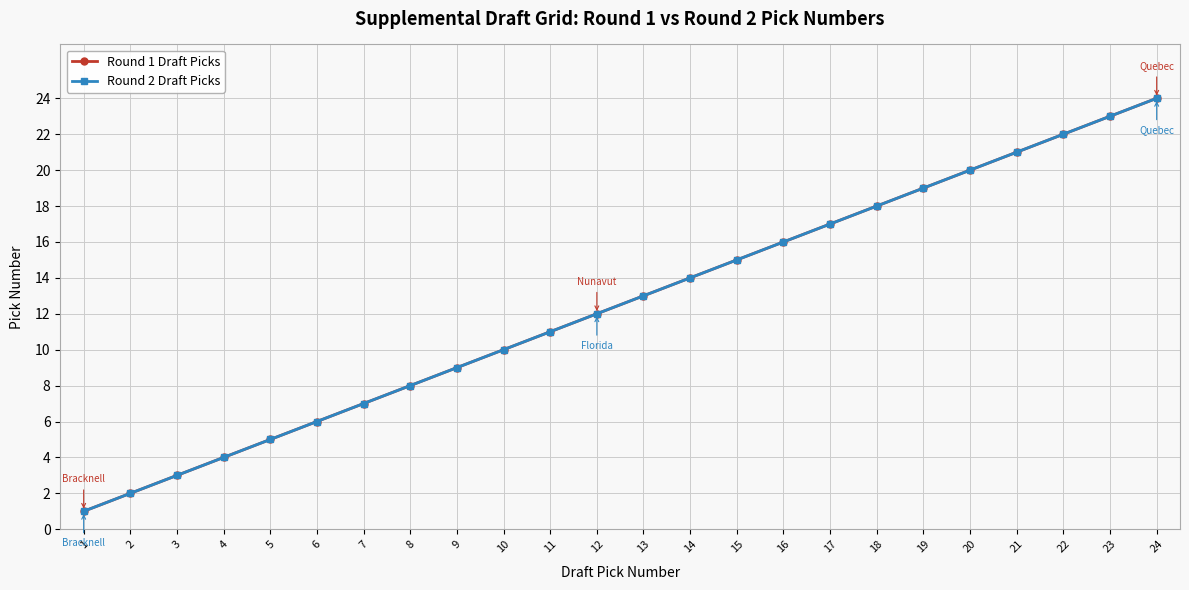

What is the difference between the second highest and second lowest values in the Round 2 Draft Picks series?

21